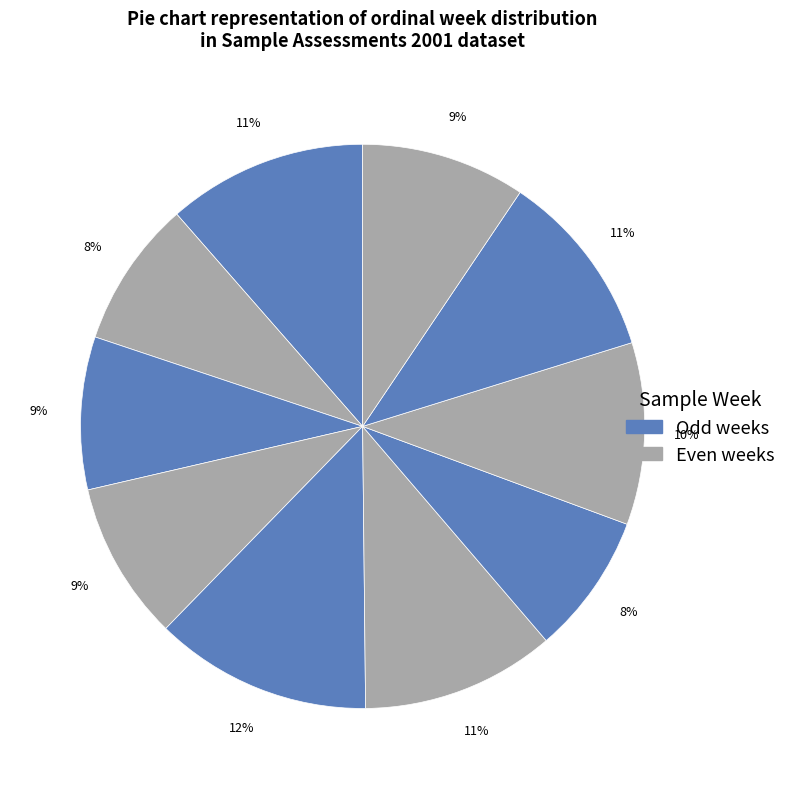

How many slices are in this pie chart?

10